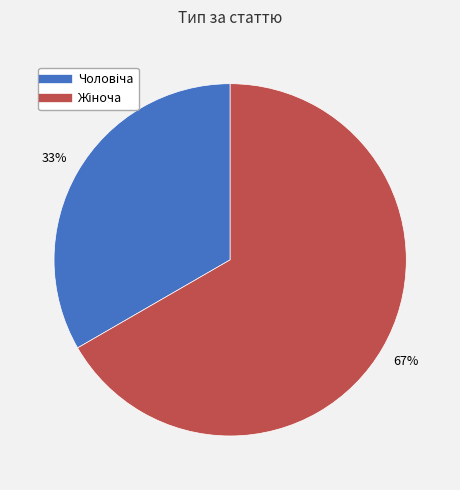

To the nearest percent, what is the average slice percentage?

50%